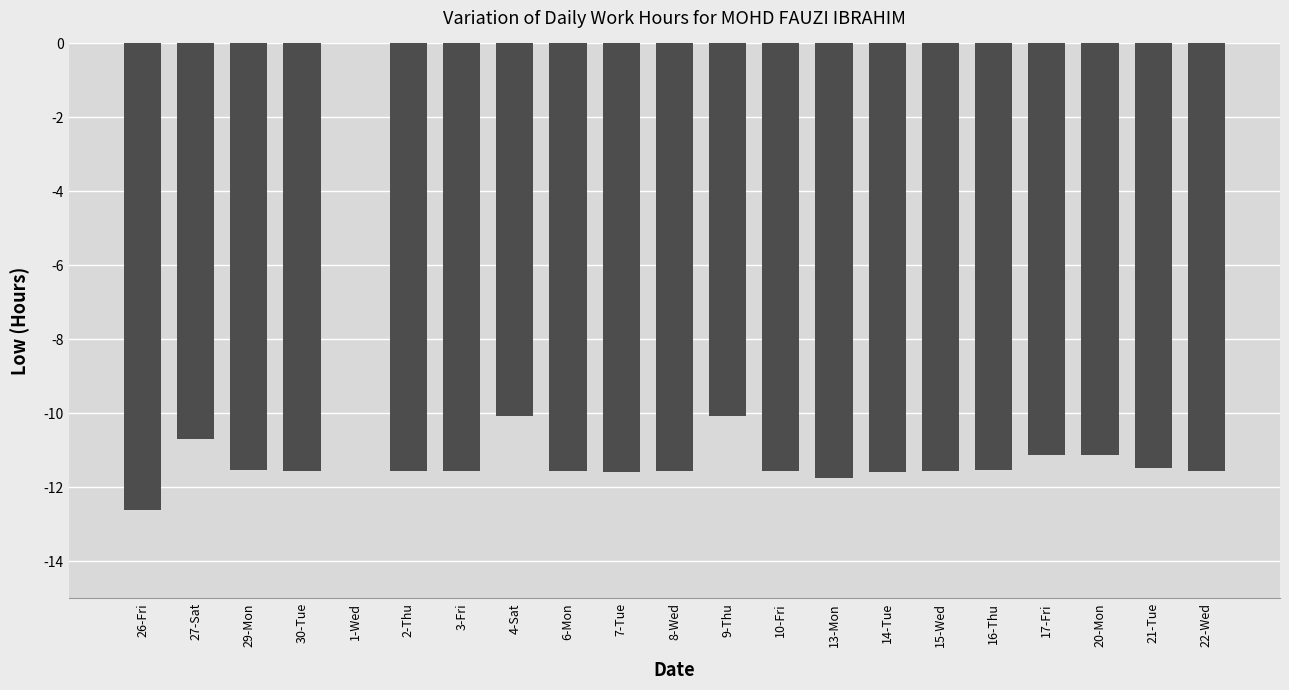

The chart shows a value of -17.8 at 20-Mon. True or false?

False